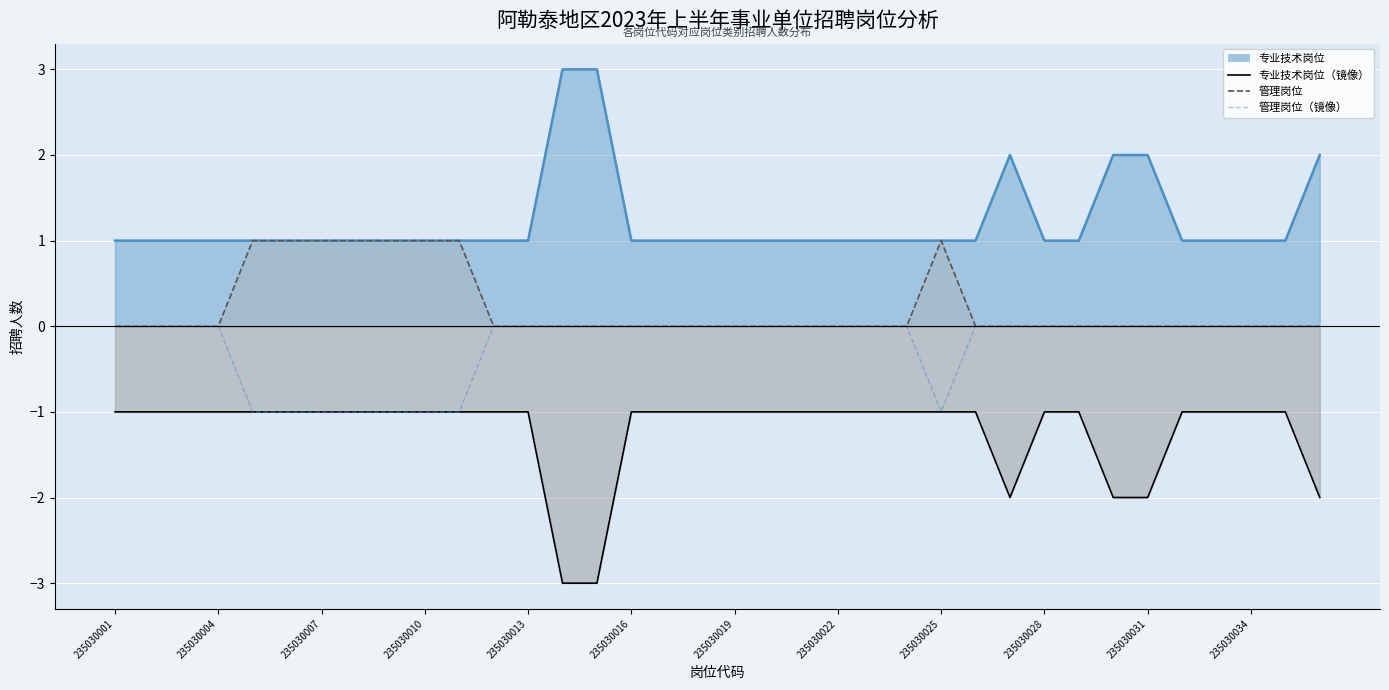

True or false: 管理岗位（镜像） and 管理岗位 intersect in this chart.

False